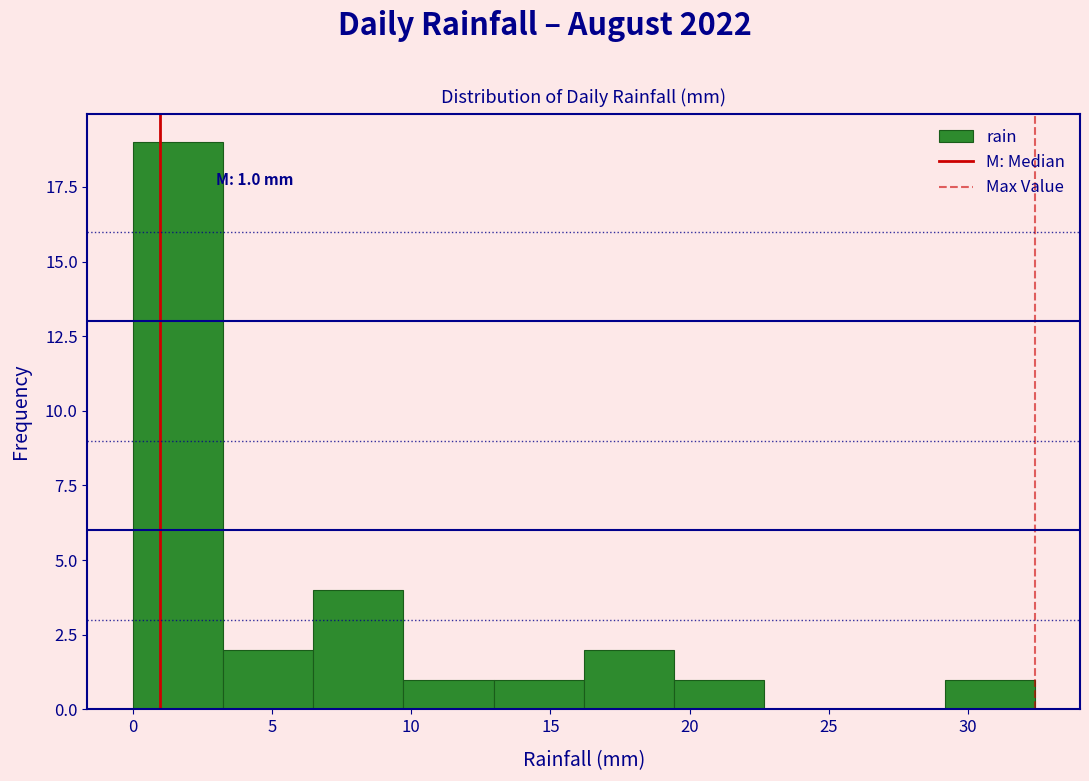

Over which range of the x-axis is the bar tallest?

0.0 to 3.0